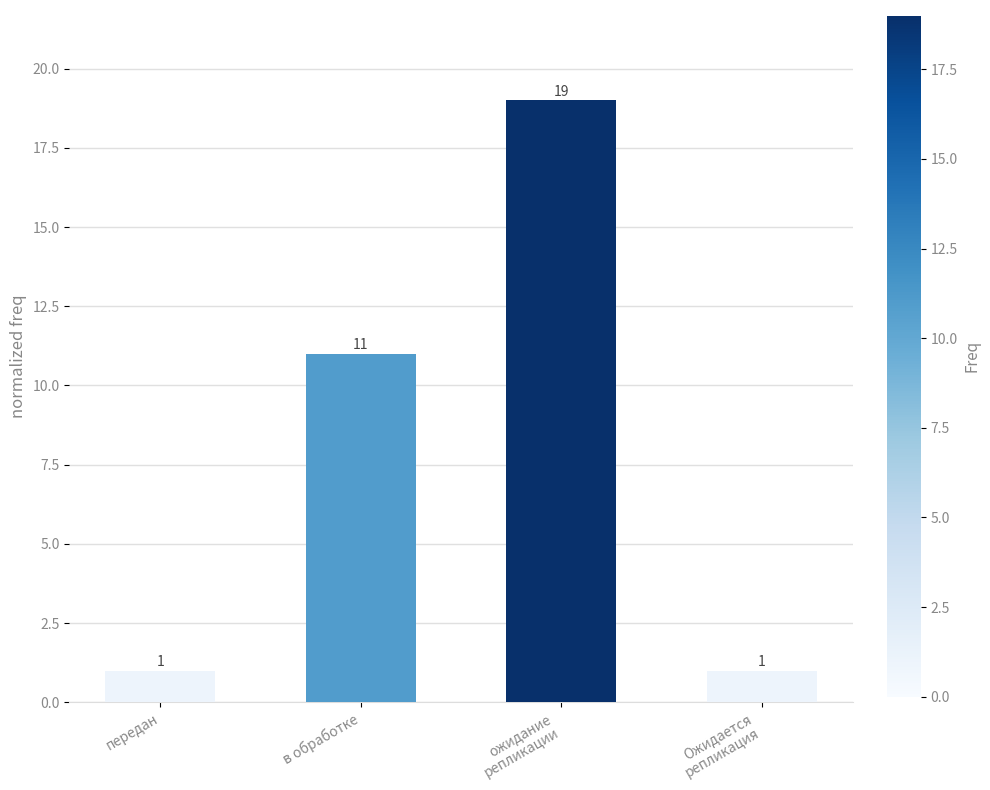

True or false: the data shows 32 at ожидание
репликации.

False